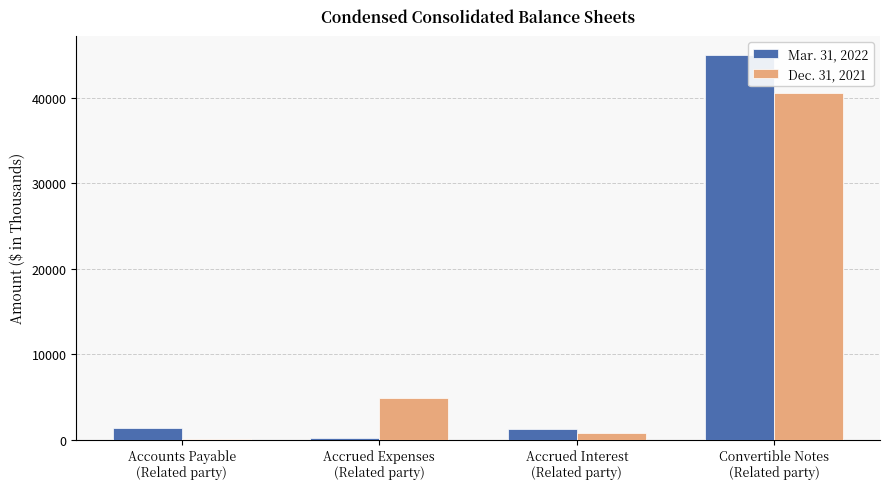

The value of Dec. 31, 2021 at Accrued Interest
(Related party) is 723. True or false?

True